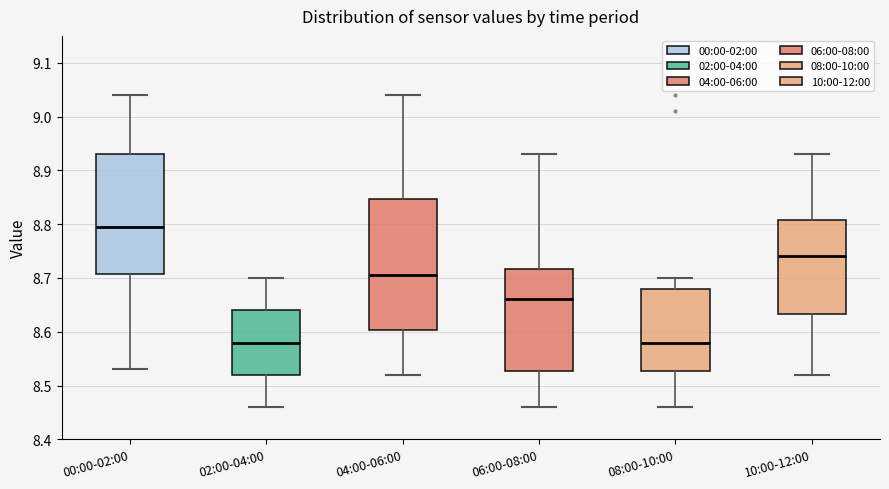

Reading left to right, read every box against the y-axis: the position of its median line, the range the box covers, and the ends of its whiskers. The values are not printed on the chart, so give them approximately, as read against the axis.

00:00-02:00: median 8.80, box 8.71 to 8.93, whiskers 8.53 to 9.04
02:00-04:00: median 8.58, box 8.52 to 8.64, whiskers 8.46 to 8.70
04:00-06:00: median 8.71, box 8.60 to 8.85, whiskers 8.52 to 9.04
06:00-08:00: median 8.66, box 8.53 to 8.72, whiskers 8.46 to 8.93
08:00-10:00: median 8.58, box 8.53 to 8.68, whiskers 8.46 to 8.70
10:00-12:00: median 8.74, box 8.63 to 8.81, whiskers 8.52 to 8.93